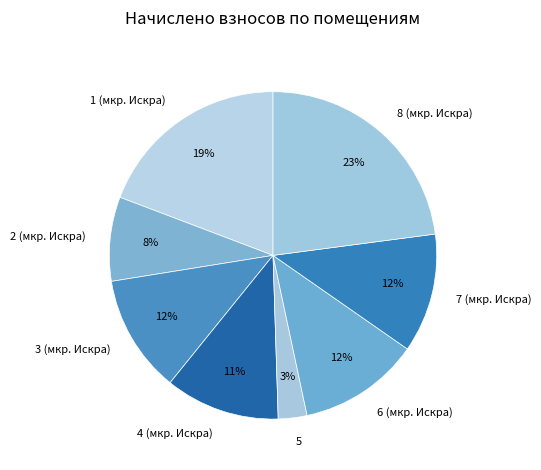

To the nearest percent, what portion does 7 (мкр. Искра) represent?

12%